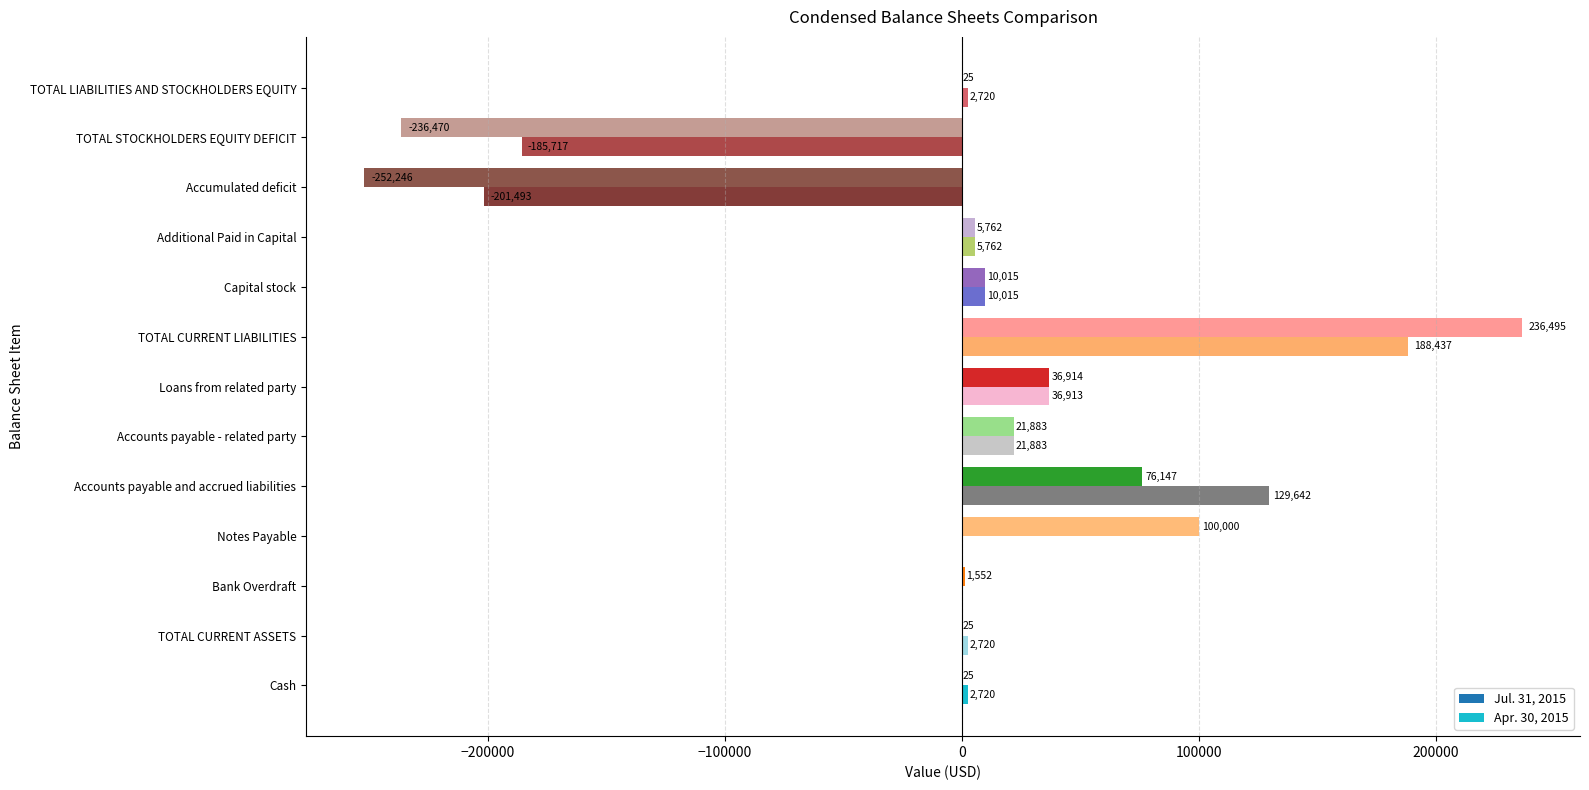

The value of Jul. 31, 2015 at TOTAL STOCKHOLDERS EQUITY DEFICIT is -236470. True or false?

True